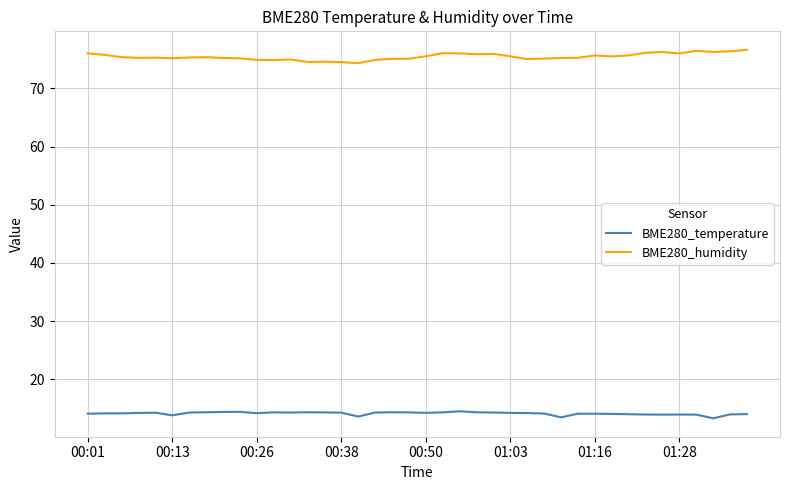

What is the maximum value for BME280_humidity?

76.7